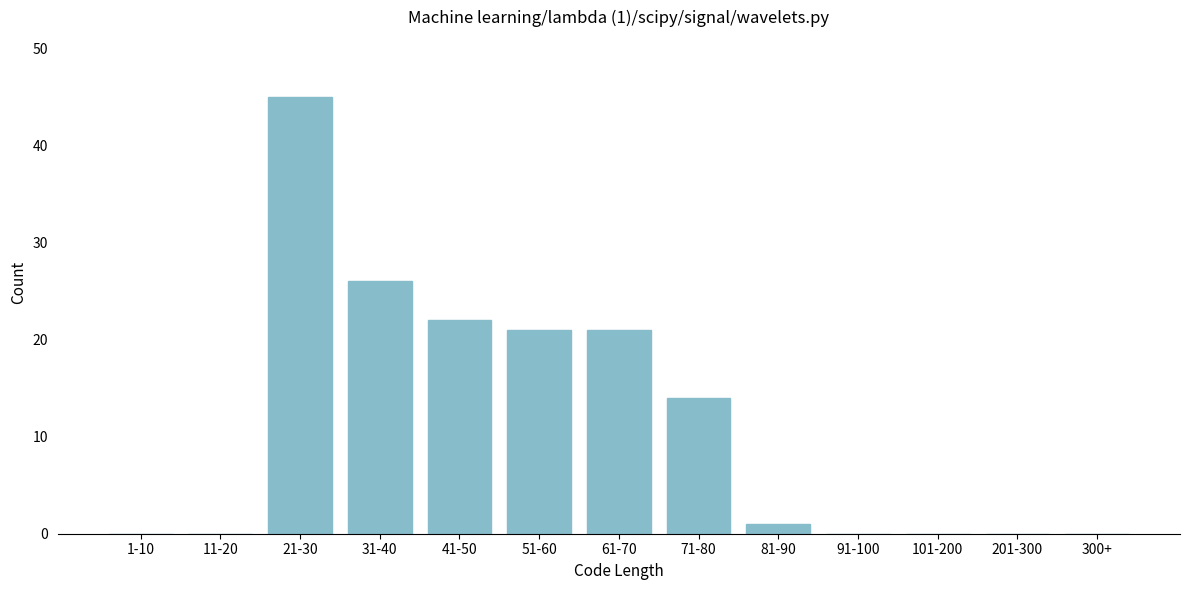

Reading right to left, transcribe all the data shown in this chart.

300+=0	201-300=0	101-200=0	91-100=0	81-90=1	71-80=14	61-70=21	51-60=21	41-50=22	31-40=26	21-30=45	11-20=0	1-10=0